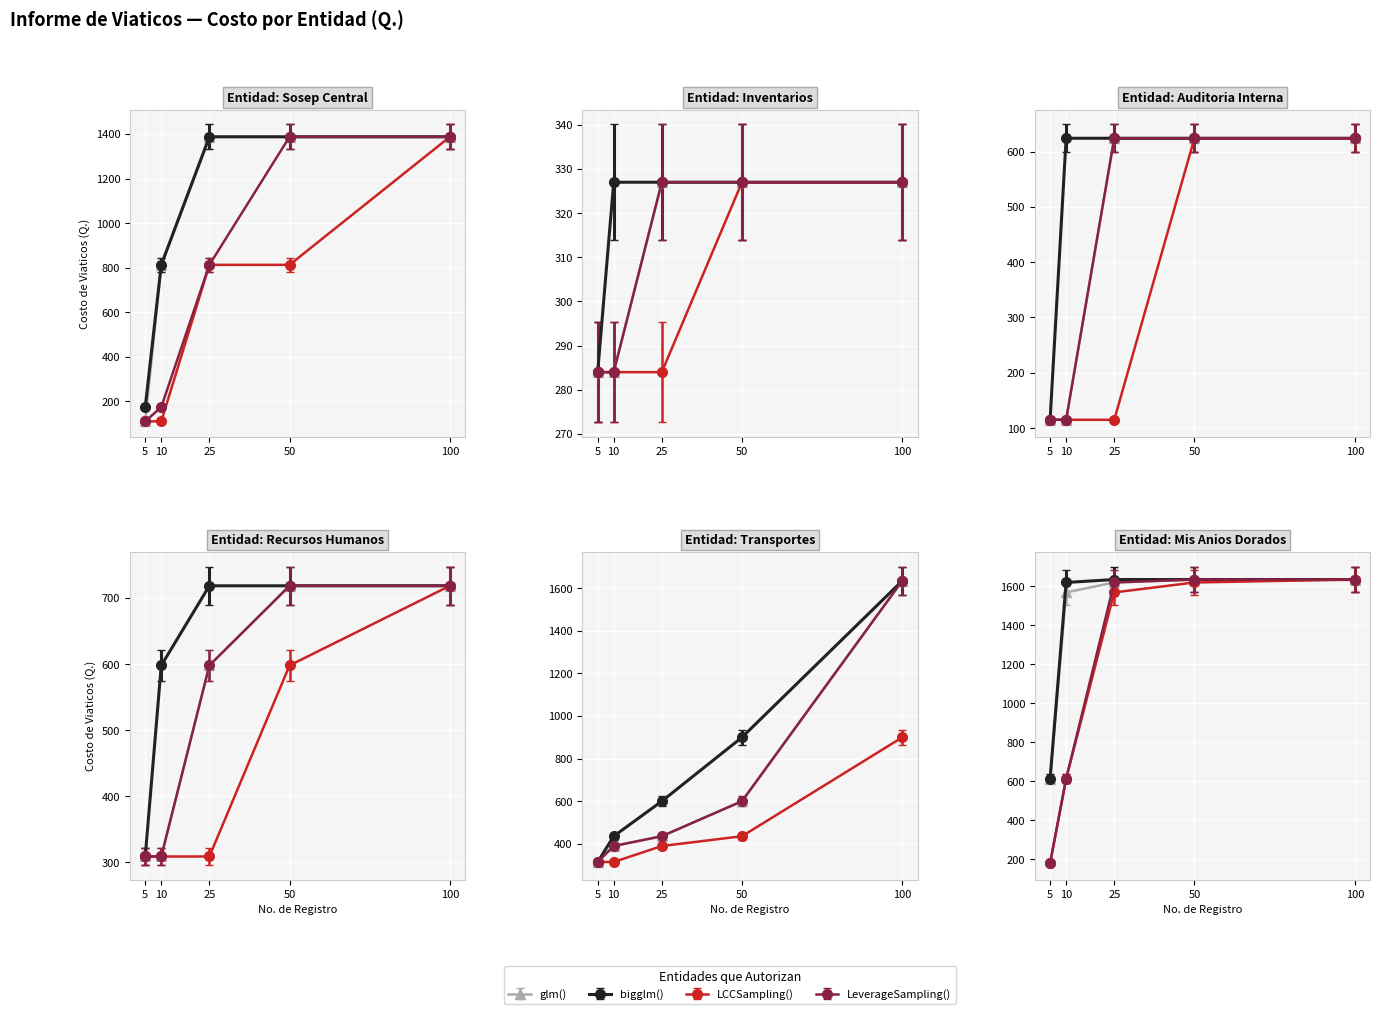

Is it true that Costo de Viaticos (Q.) equals 284.0 at 2?

True